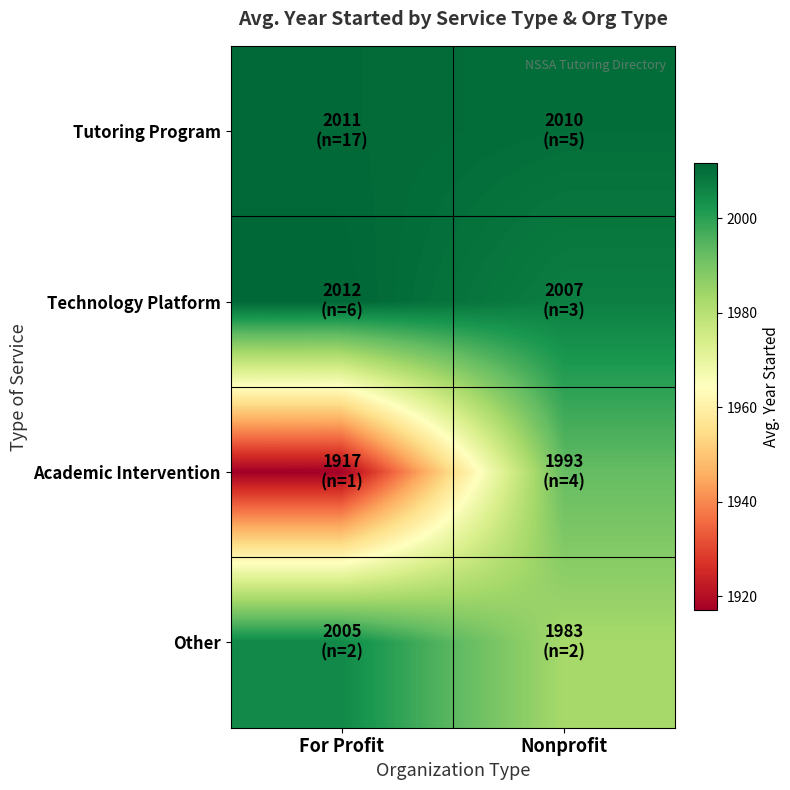

At how many categories does at least one series exceed 1978?

2